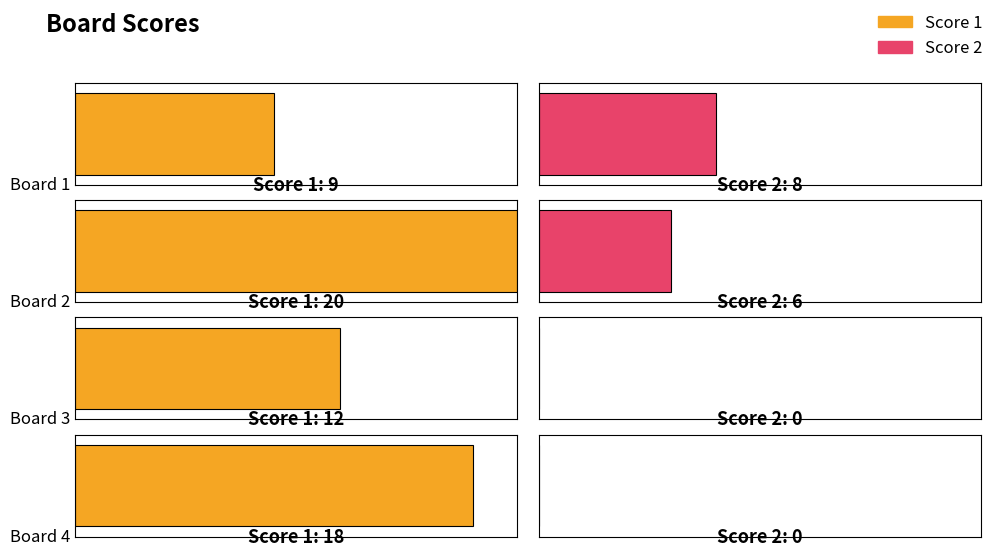

How many bars are there in total?

8